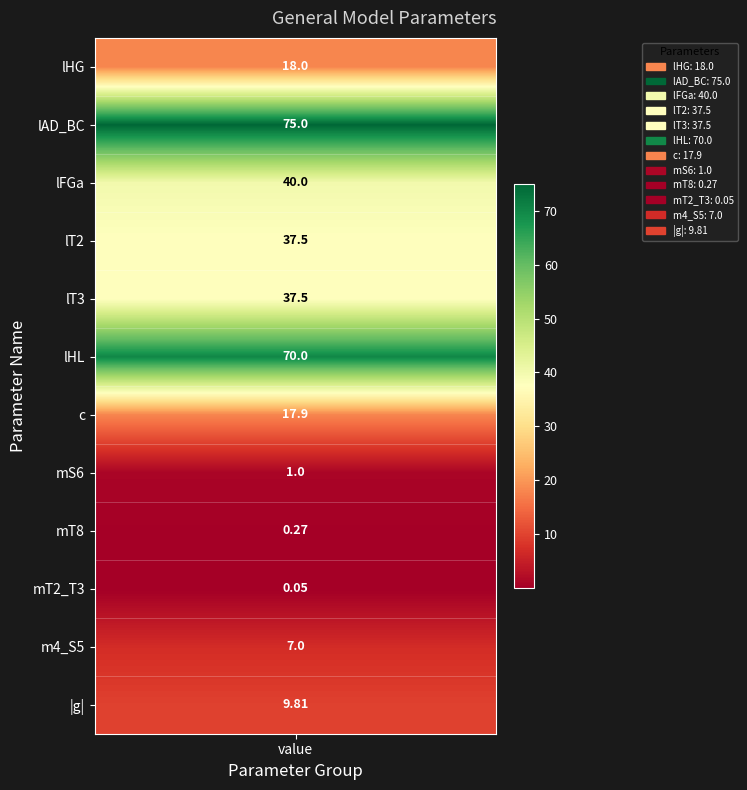

The chart shows a value of 4.0 at values. True or false?

False